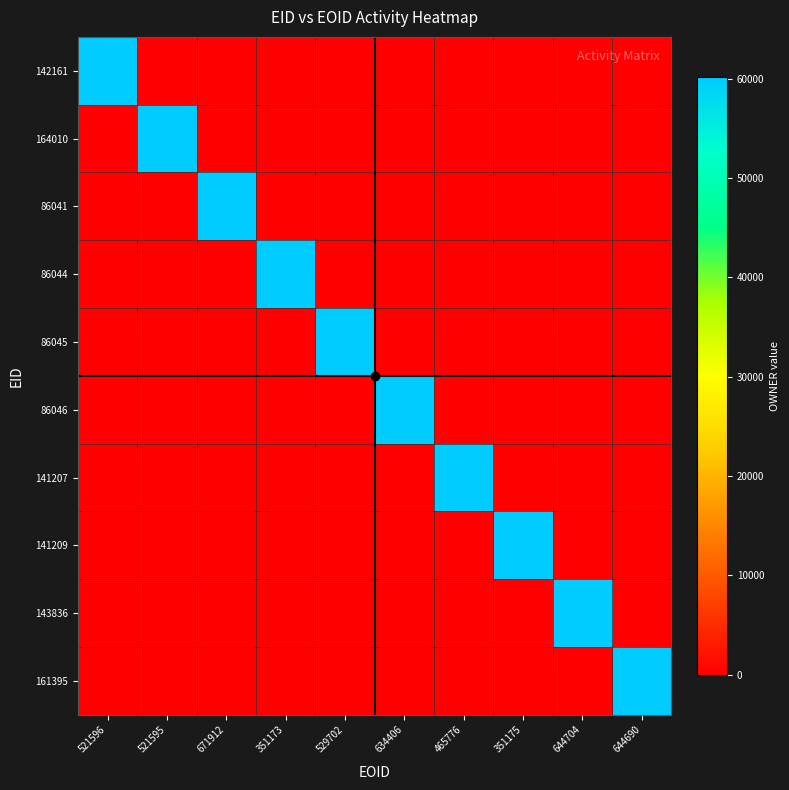

Which has a higher value, 351175 or 465776?

351175